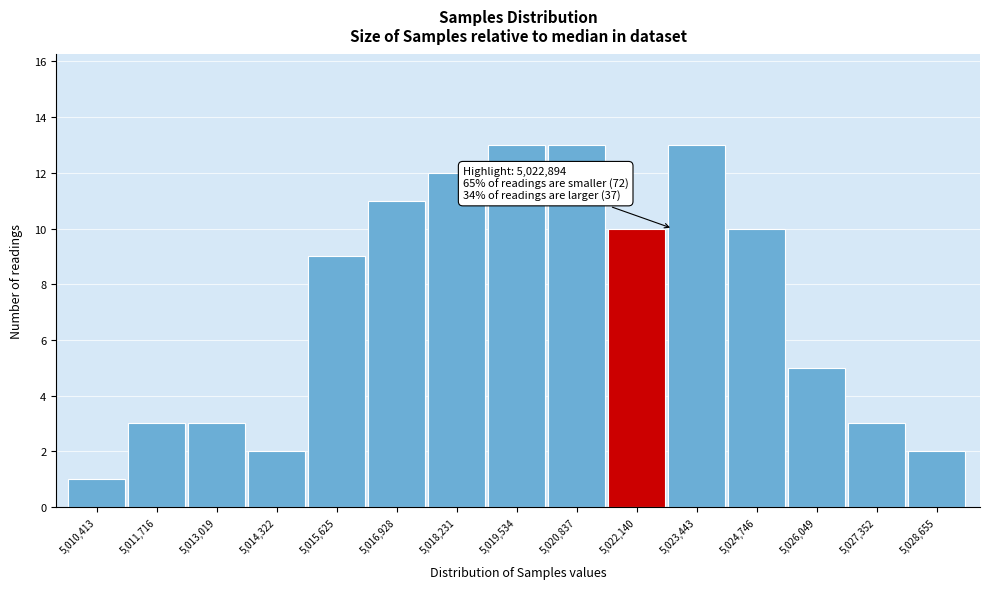

Reading left to right, transcribe all the data shown in this chart.

5,010,413=1	5,011,716=3	5,013,019=3	5,014,322=2	5,015,625=9	5,016,928=11	5,018,231=12	5,019,534=13	5,020,837=13	5,022,140=10	5,023,443=13	5,024,746=10	5,026,049=5	5,027,352=3	5,028,655=2